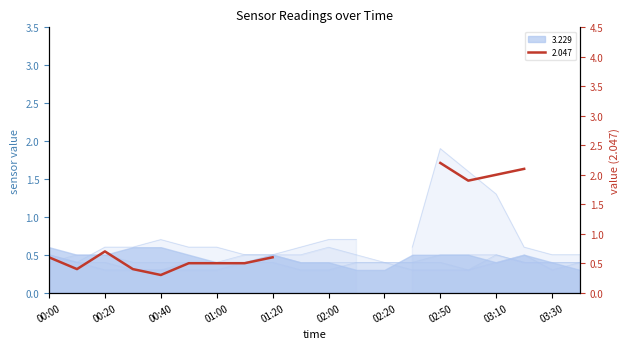

Does the chart display data point markers on the line(s)?

No